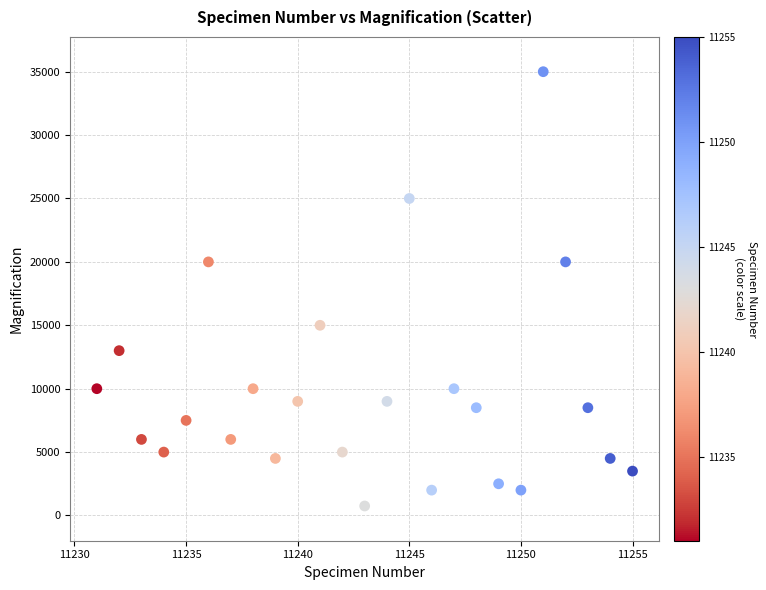

What is the range of Y values (max minus min)?

34250